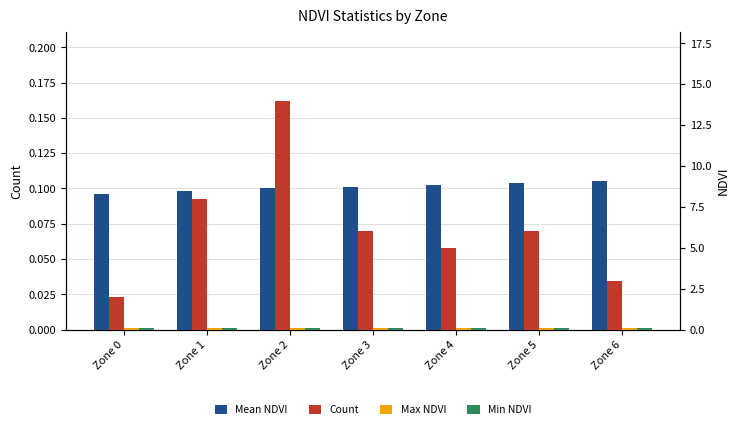

Where is Mean NDVI nearest to the value 0?

Zone 0